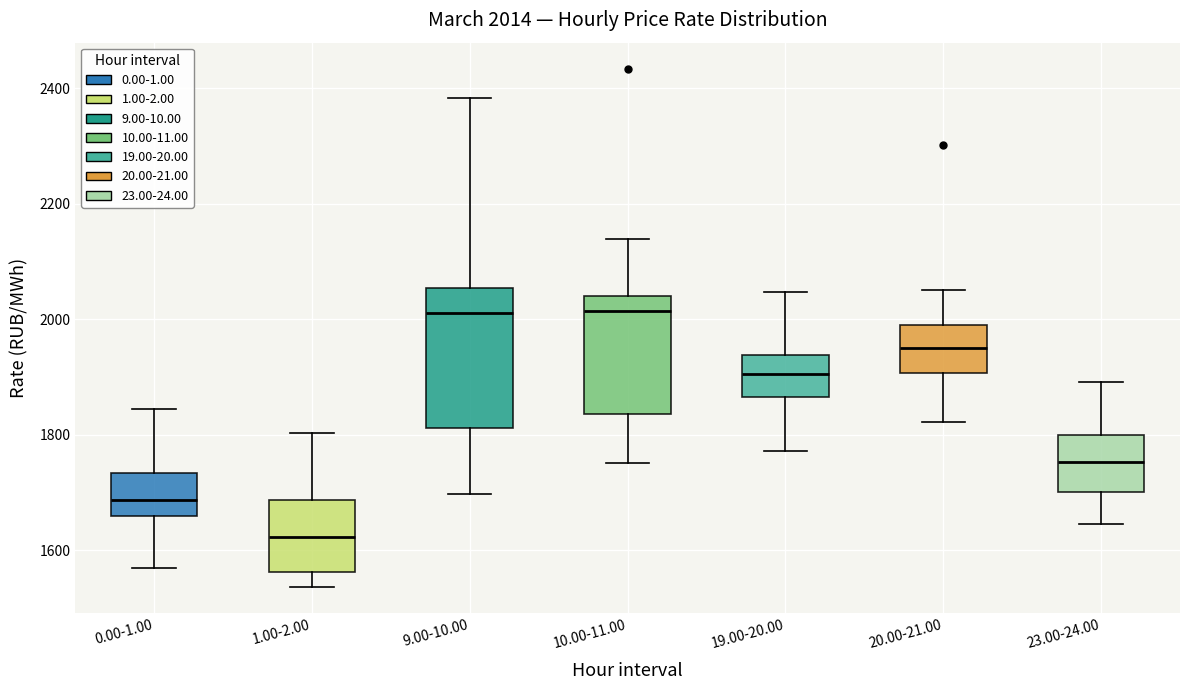

Comparing the boxes themselves (not the whiskers), which one is the tallest?

9.00-10.00